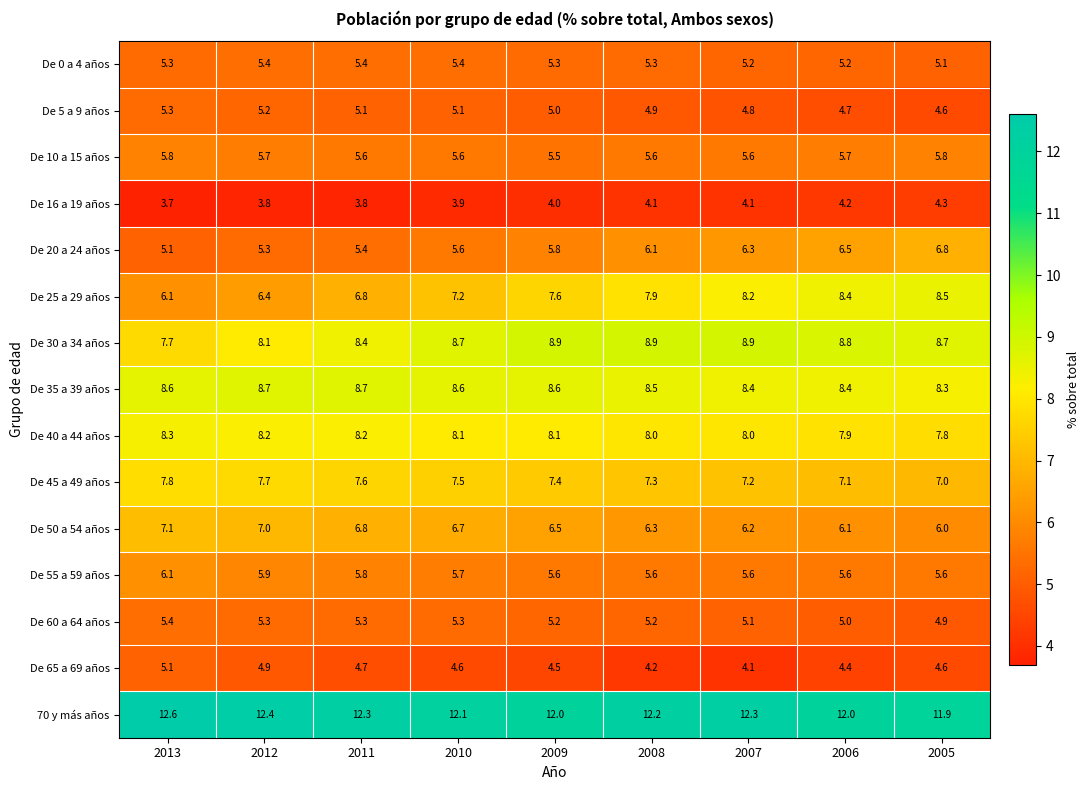

What is the sum of the De 60 a 64 años values at 2013 and 2007?

10.5